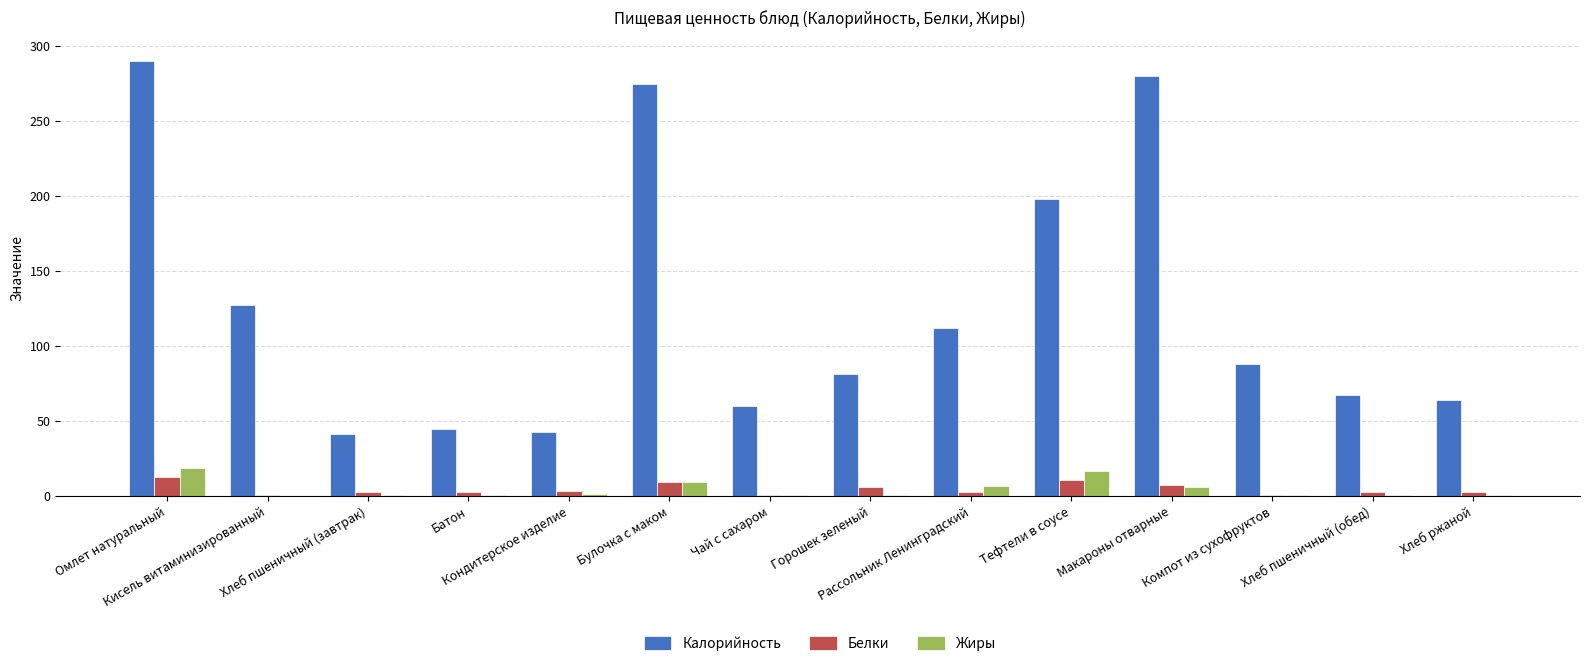

What is the sum of all Калорийность values?

1767.3